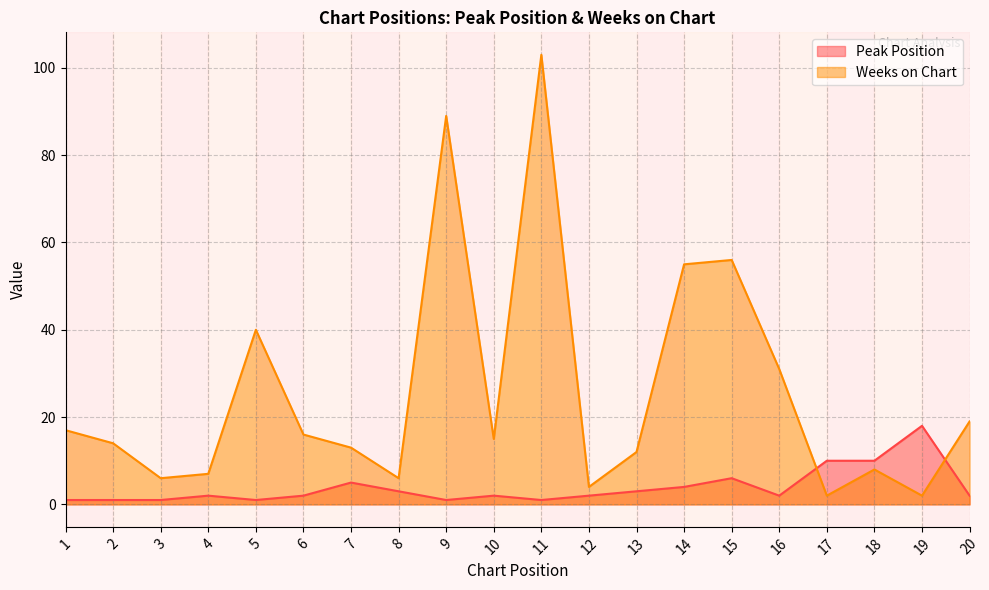

The Weeks on Chart series shows 31 at 16. True or false?

True